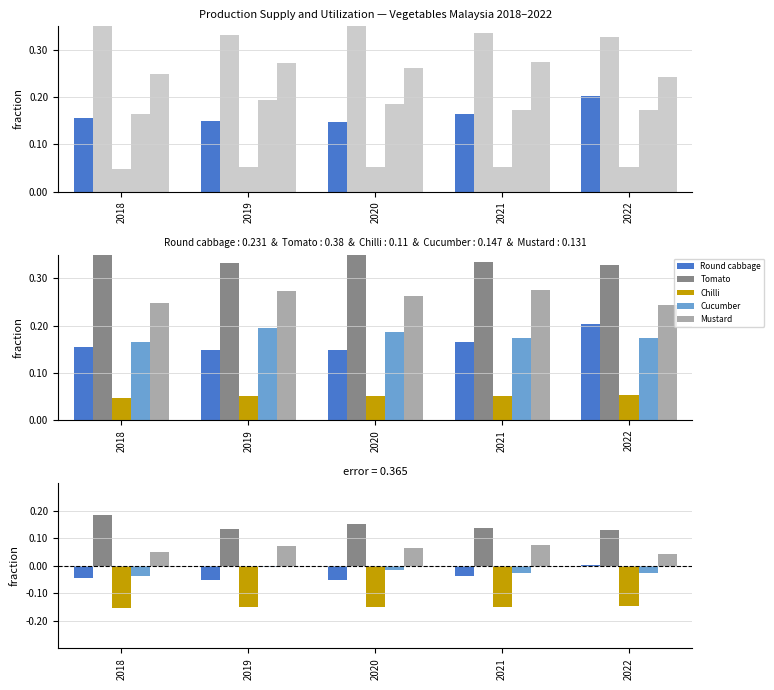

At 2020, list the series in order from smallest to largest.

Chilli, Round cabbage, Cucumber, Mustard, Tomato